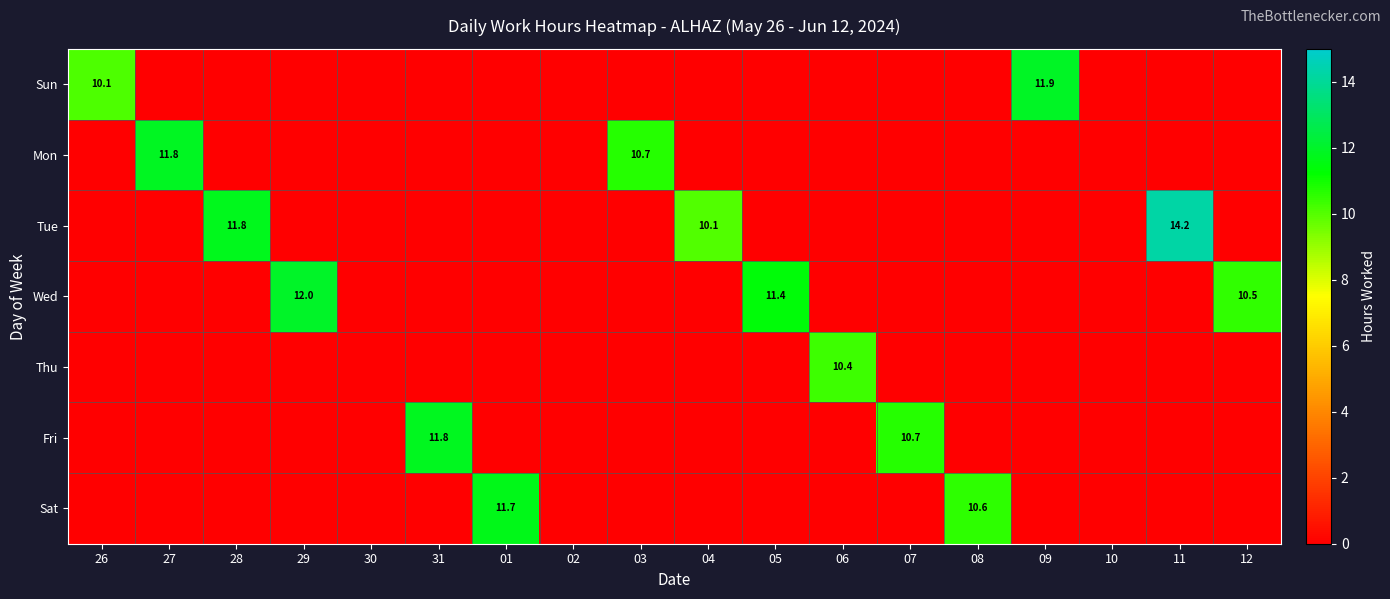

Which category has the highest value across all series?

11